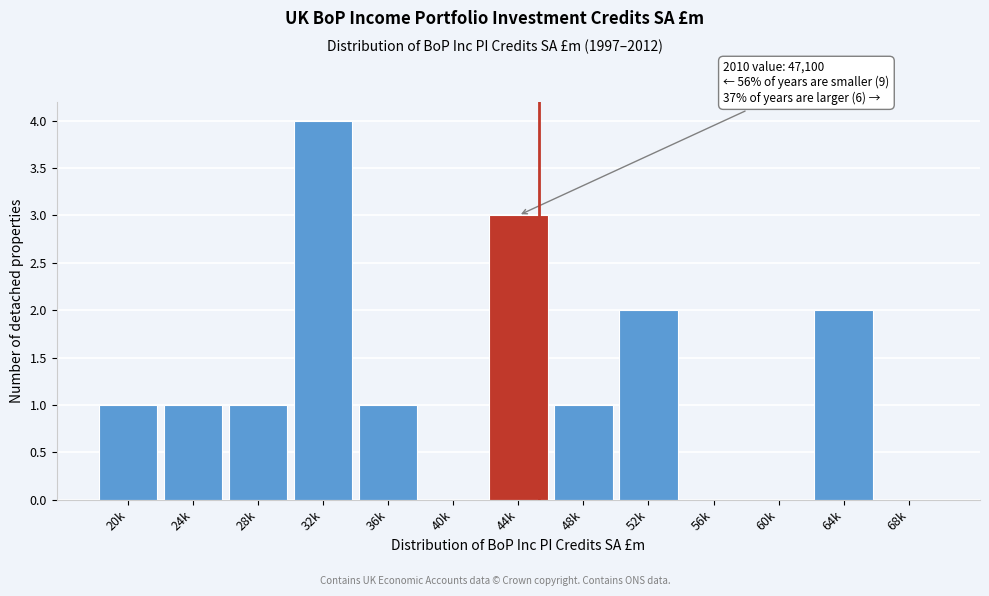

Reading left to right, what are all the values shown in this chart?

20k=1	24k=1	28k=1	32k=4	36k=1	40k=0	44k=3	48k=1	52k=2	56k=0	60k=0	64k=2	68k=0